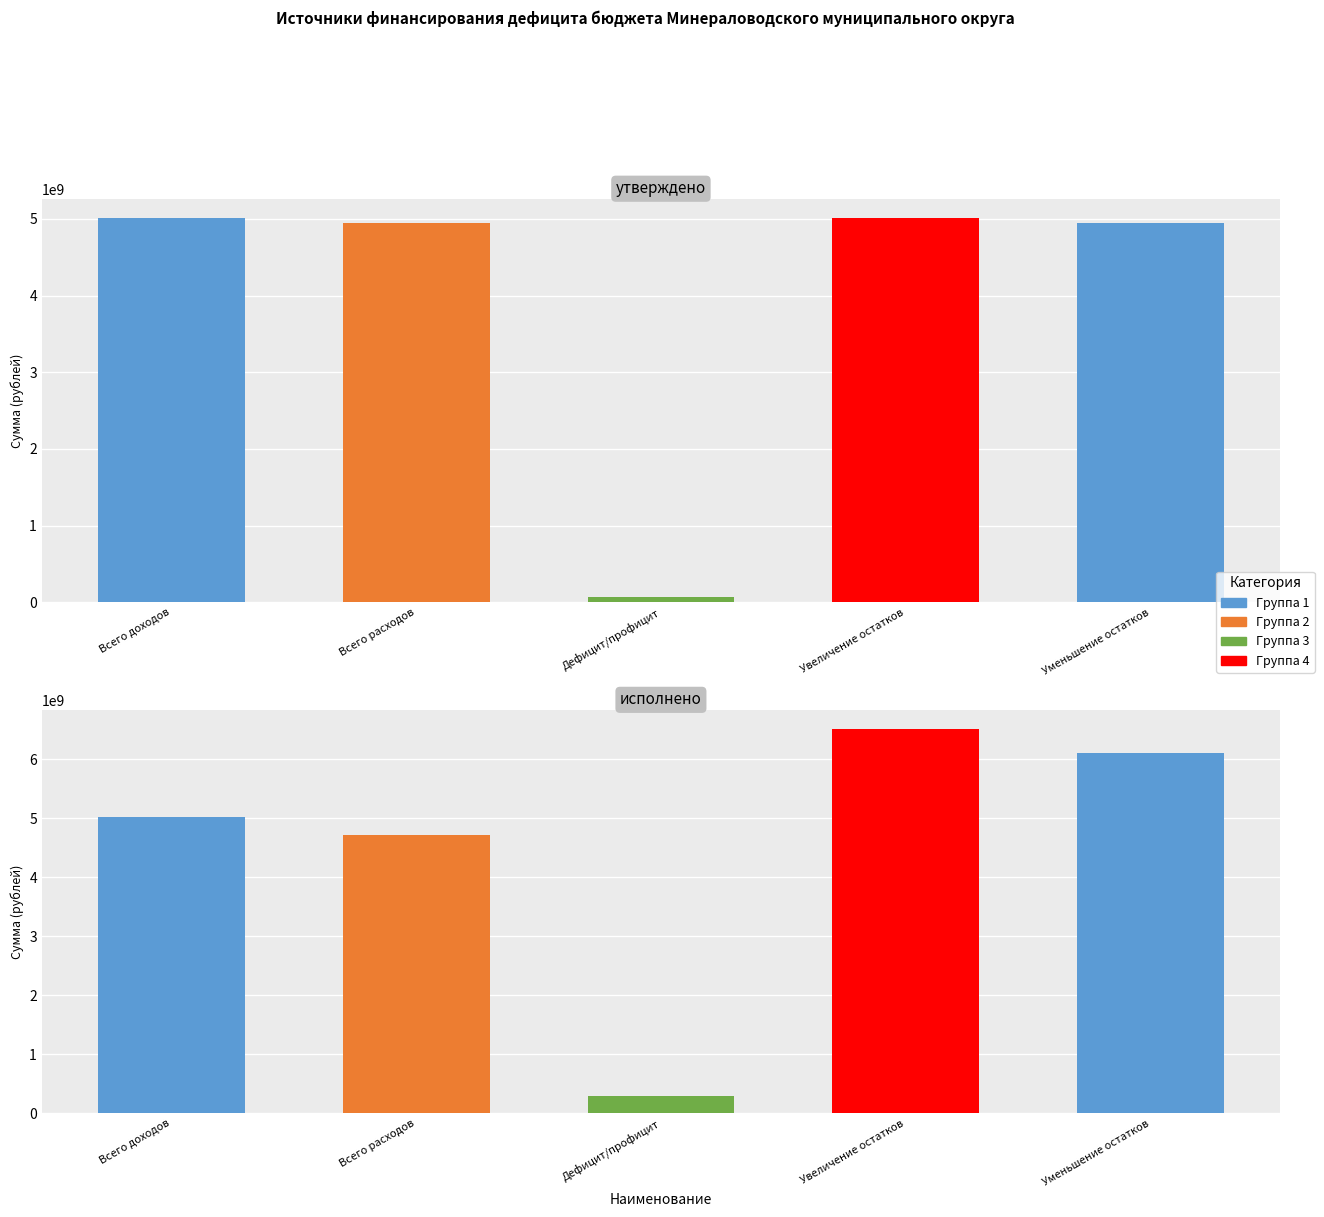

How many data points does each series have?

5